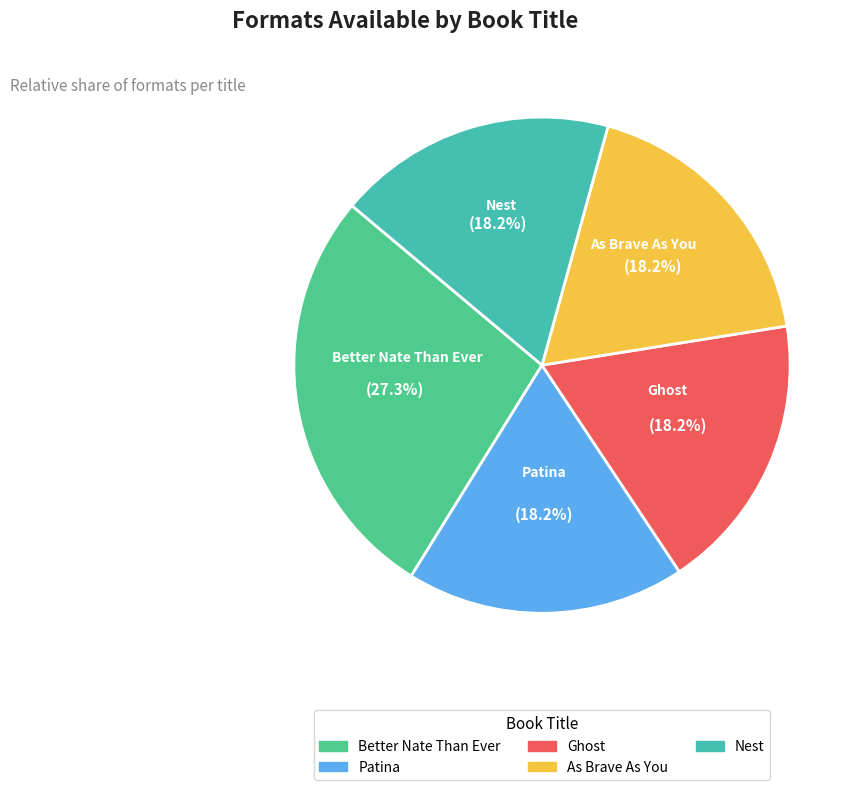

Approximately how many times larger is the value at As Brave As You compared to Better Nate Than Ever?

0.7